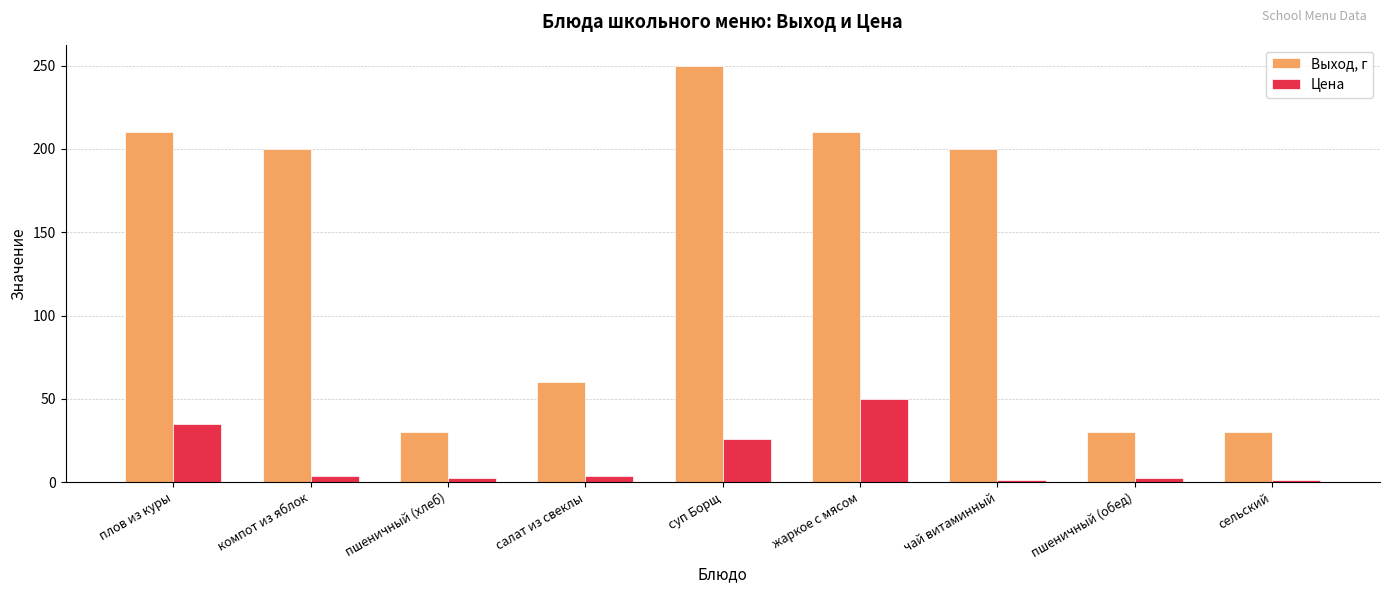

What position from the left is сельский?

9